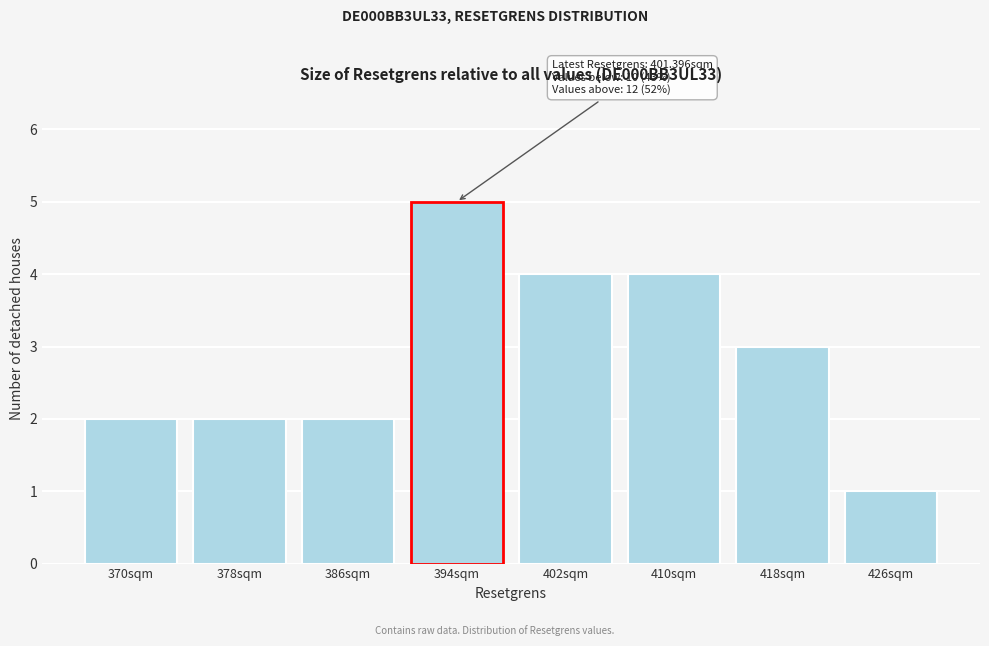

Reading right to left, list all the values displayed in this chart.

1	3	4	4	5	2	2	2